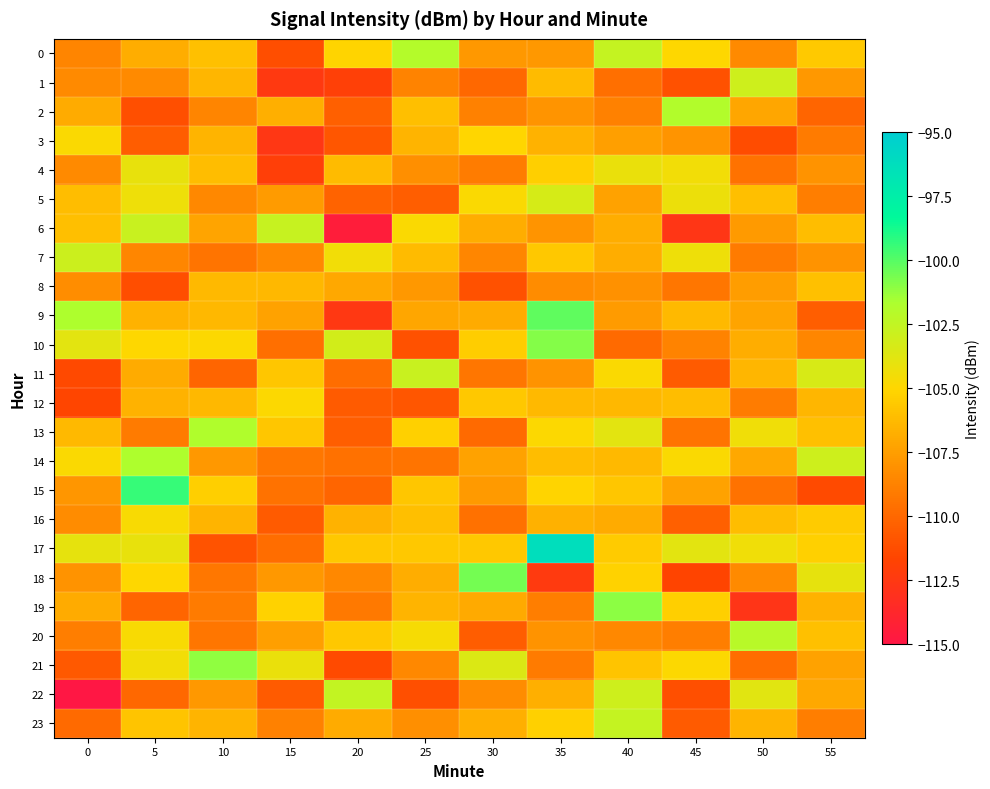

At which category is the sum across all series the highest?

35